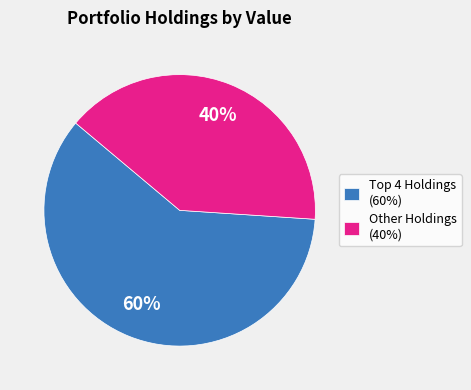

To the nearest percent, what is the difference between the largest and smallest slice percentages?

20%